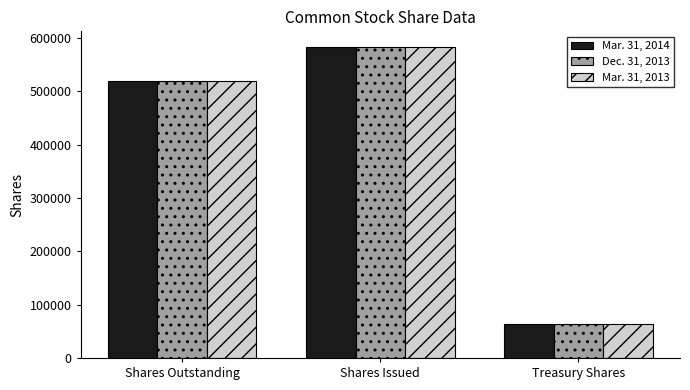

Reading right to left, list all the values displayed in this chart.

Mar. 31, 2014: 63494	583094	519600
Dec. 31, 2013: 63494	583094	519600
Mar. 31, 2013: 63494	583094	519600